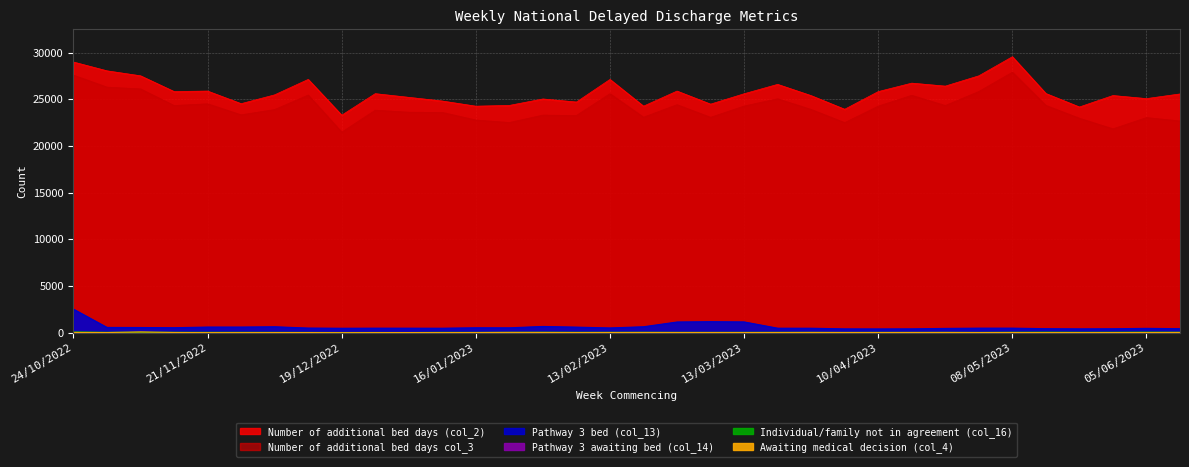

True or false: Awaiting medical decision (col_4) and Number of additional bed days (col_2) cross at least once.

False